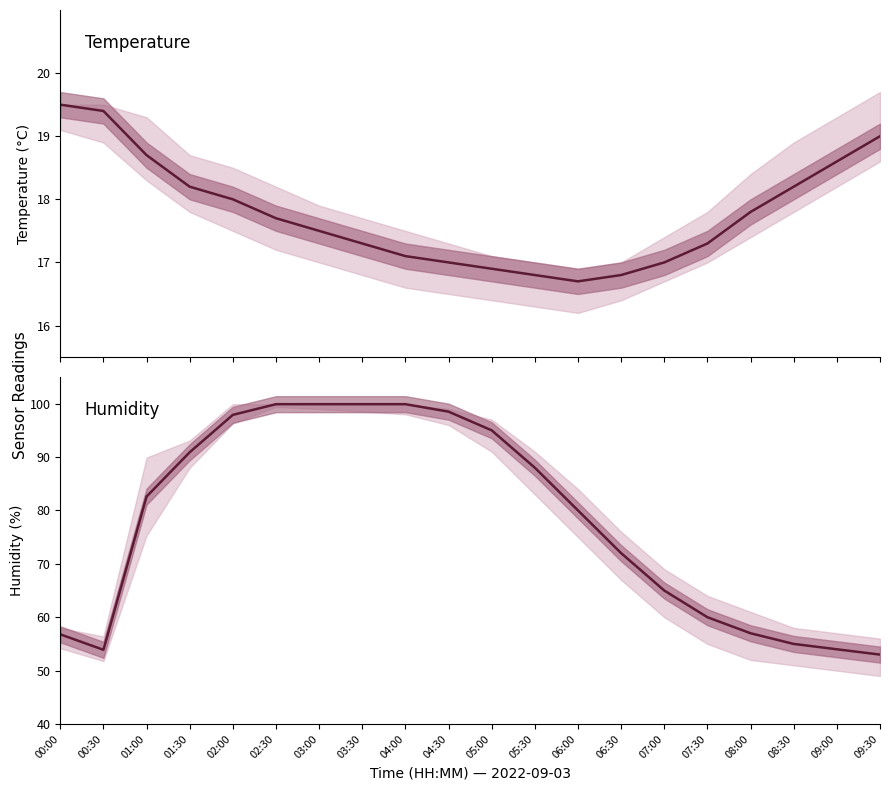

What is the difference between the maximum and minimum values in the humidity series?

46.9